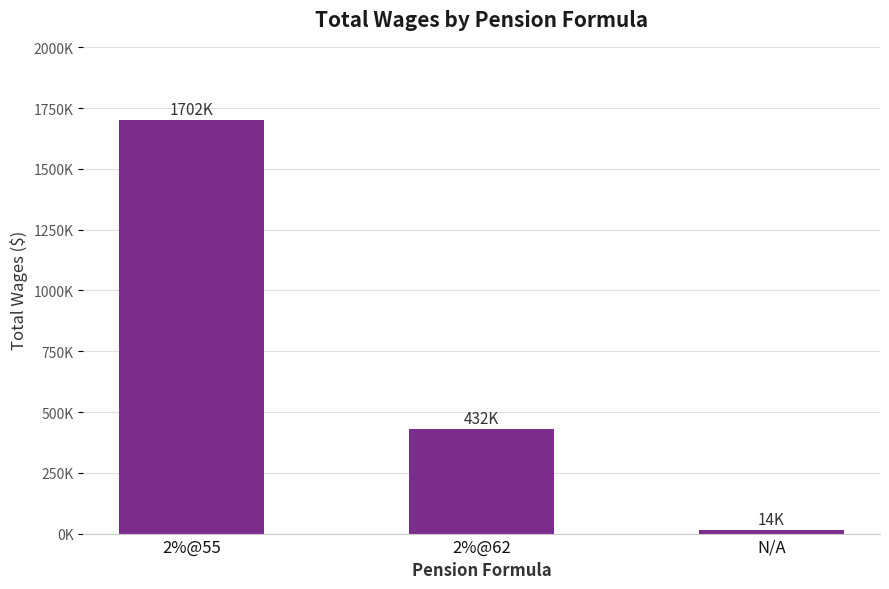

Are the bars horizontal?

No